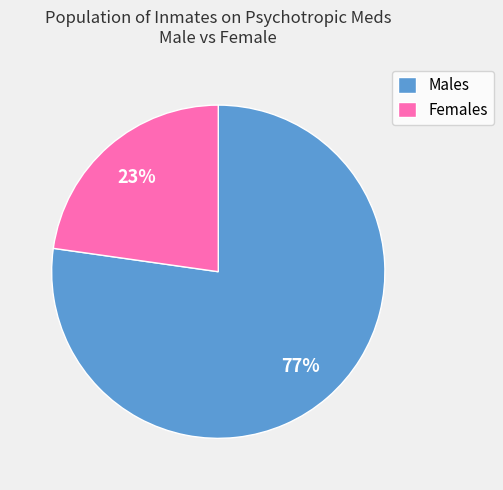

Which category has the smallest portion of the pie?

Females